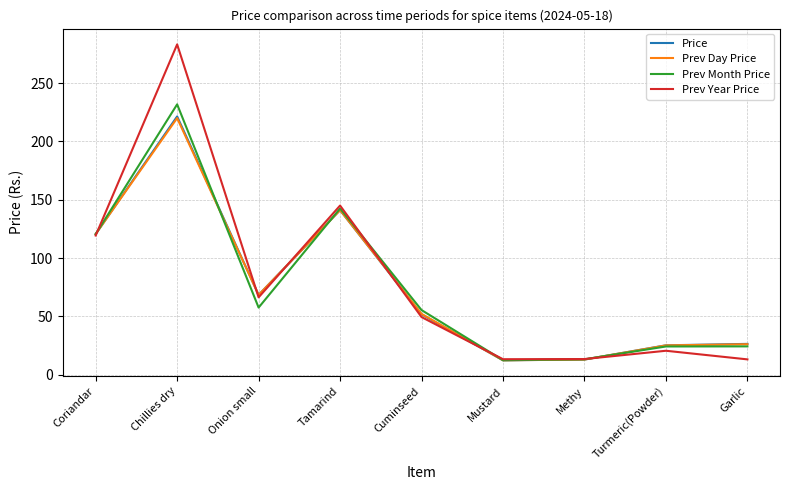

At which label does Prev Year Price reach its peak?

Chillies dry